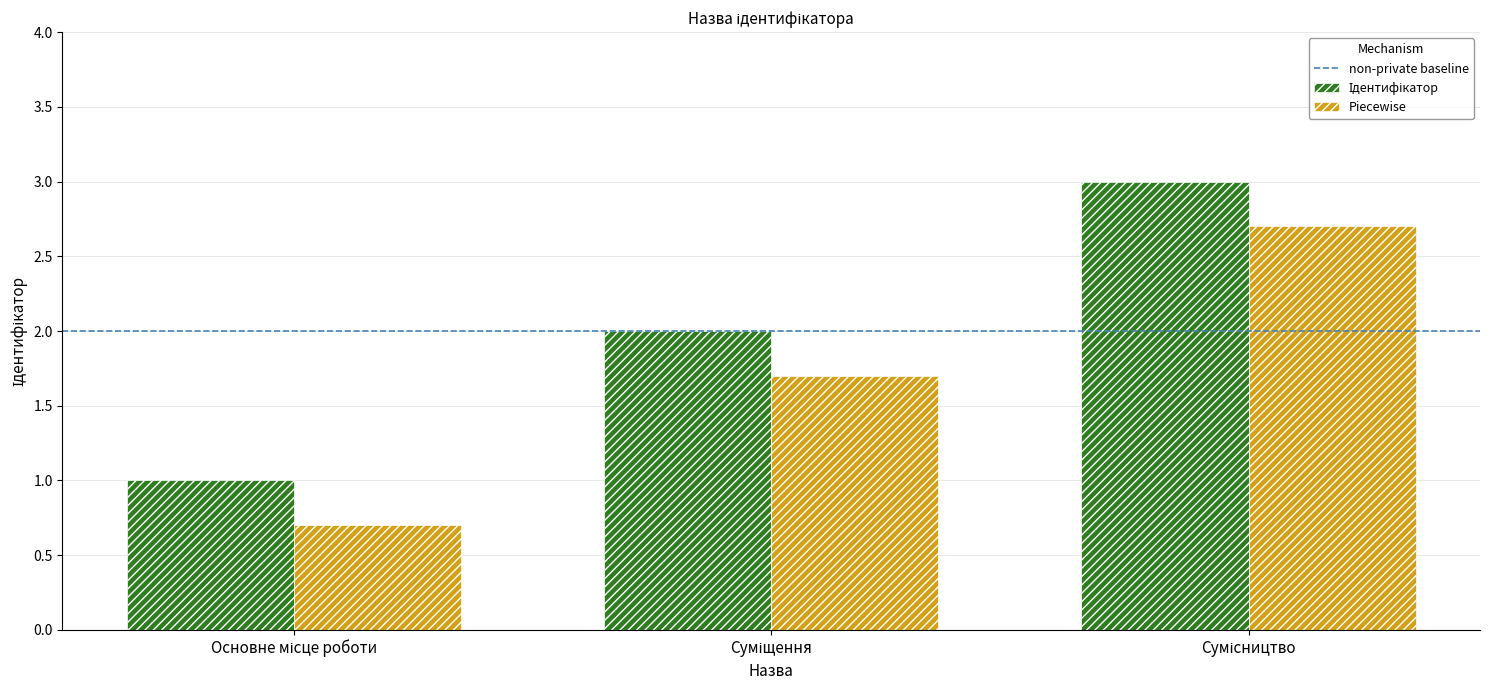

What is the minimum value for Piecewise?

0.7